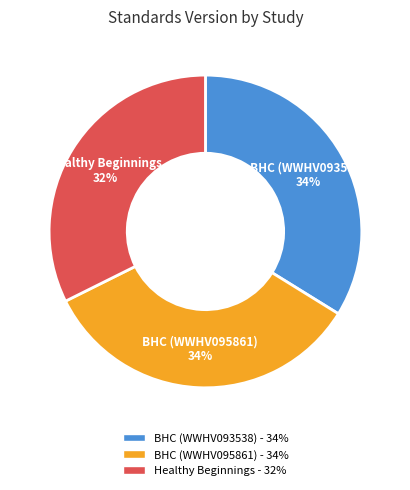

Is there any slice that represents more than half of the pie?

No